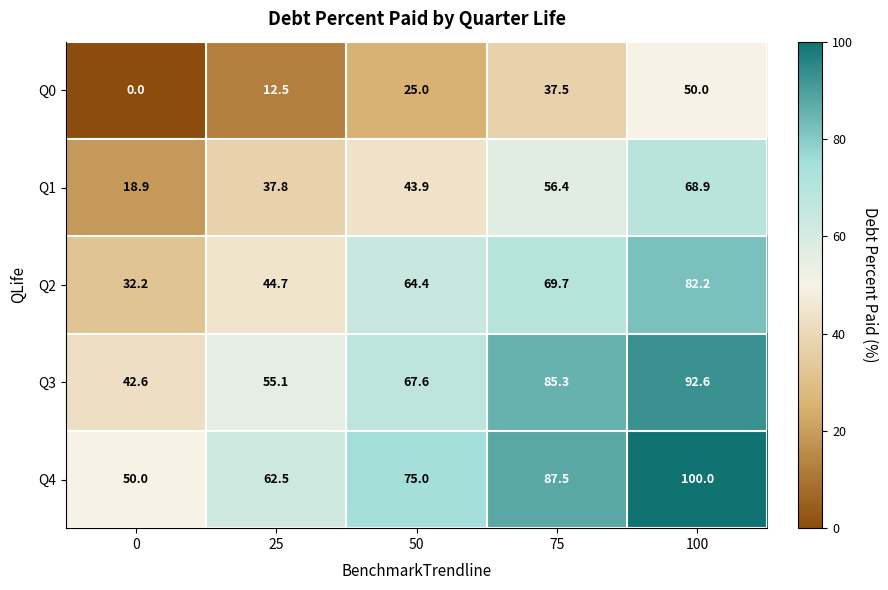

Which series changed the most between 0 and 25?

Q1